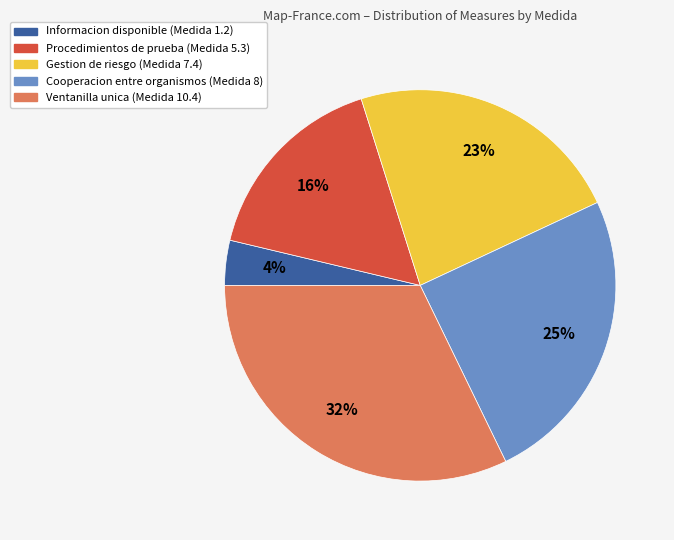

To the nearest percent, what is the difference between the largest and smallest slice percentages?

28%